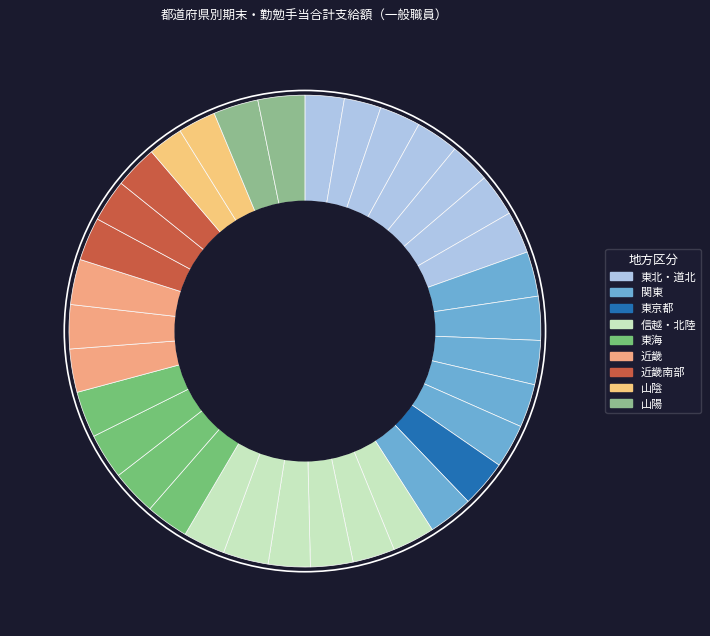

Which slice is the smallest?

鳥取県